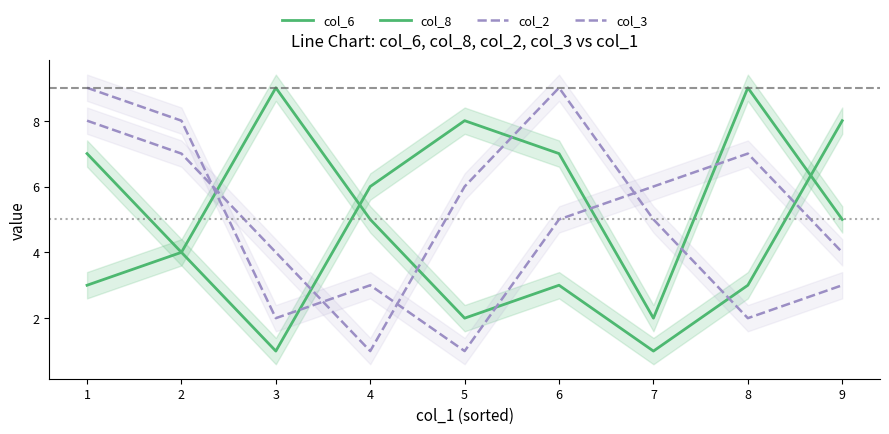

How many lines are shown in the chart?

4